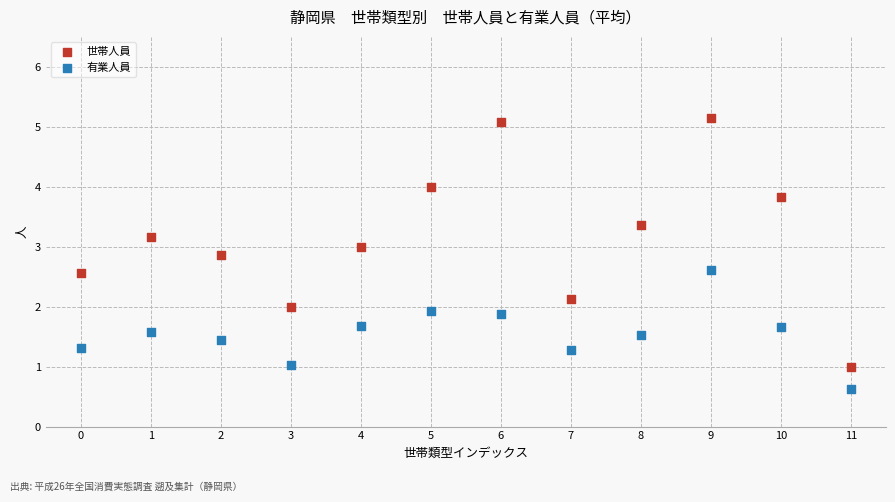

Which series has the largest Y range (max minus min)?

世帯人員